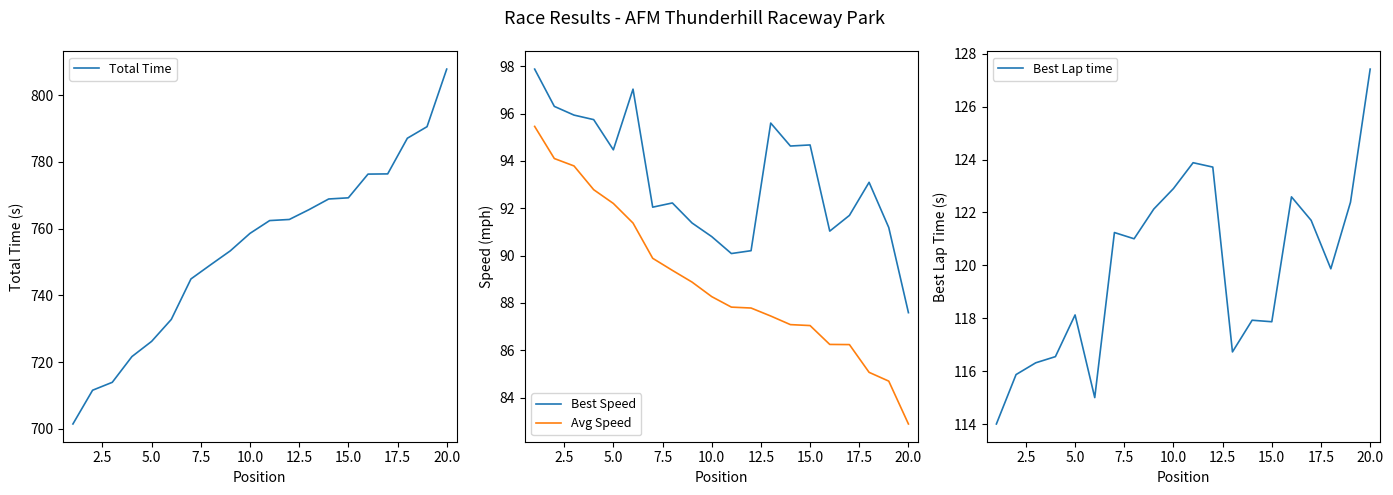

What is the value of the Total Time point at the 17th from the left?

776.4